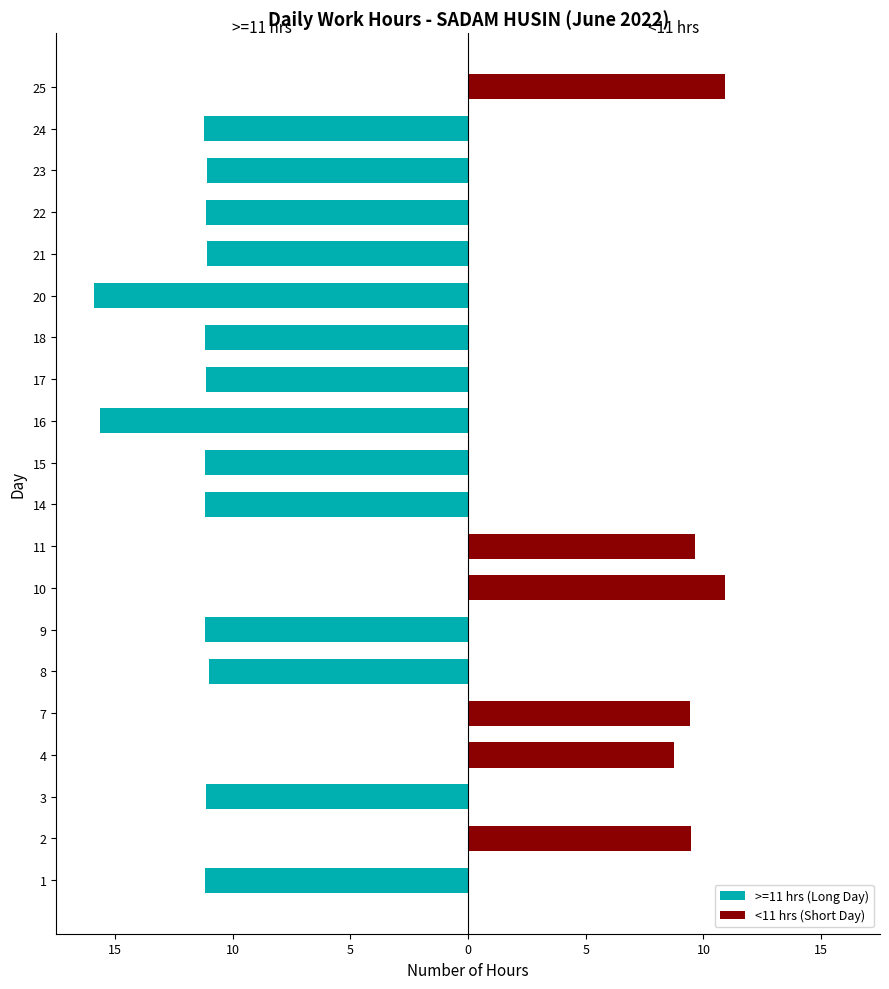

What are all the series names shown in the legend?

>=11 hrs (Long Day), <11 hrs (Short Day)